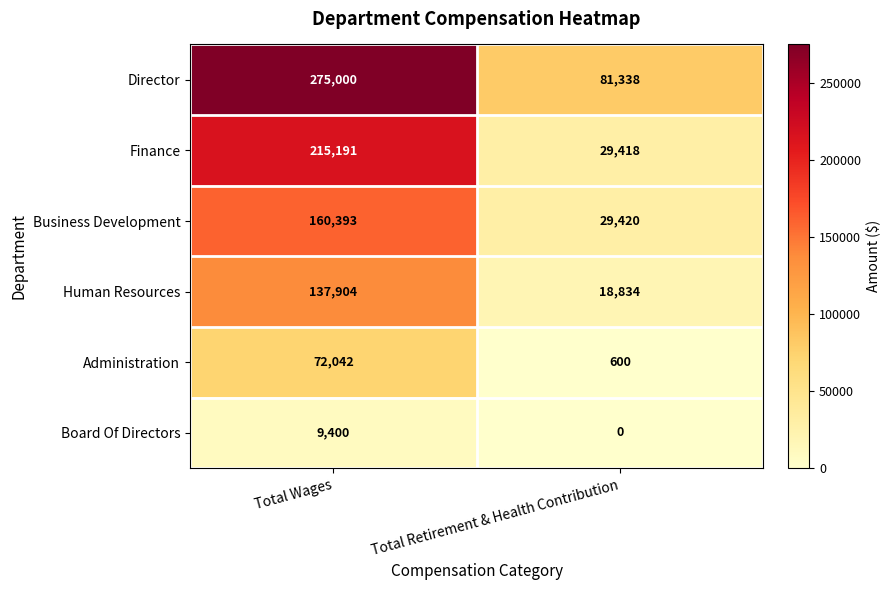

Reading left to right, extract all data points from this chart.

Director: Total Wages=275000	Total Retirement & Health Contribution=81338
Finance: Total Wages=215191	Total Retirement & Health Contribution=29418
Business Development: Total Wages=160393	Total Retirement & Health Contribution=29420
Human Resources: Total Wages=137904	Total Retirement & Health Contribution=18834
Administration: Total Wages=72042	Total Retirement & Health Contribution=600
Board Of Directors: Total Wages=9400	Total Retirement & Health Contribution=0